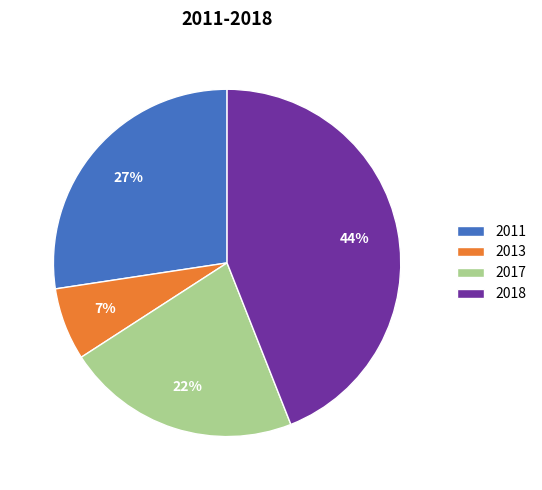

How many segments does this pie chart have?

4